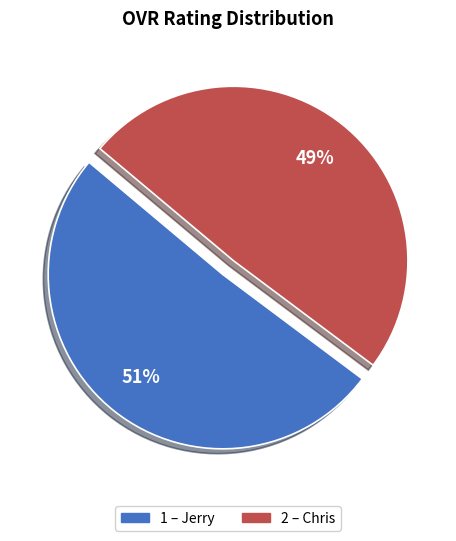

To the nearest percent, what is the average slice percentage?

50%